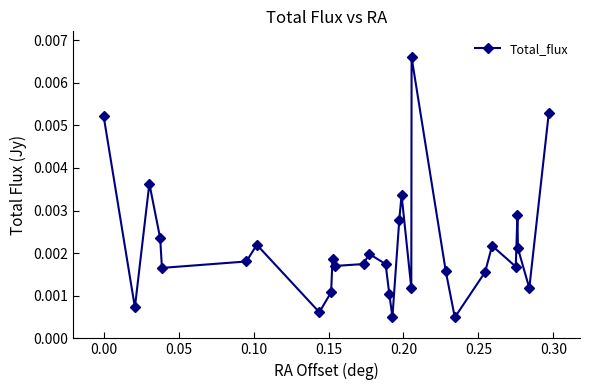

True or false: there are more than 0 points higher than both neighbors.

True